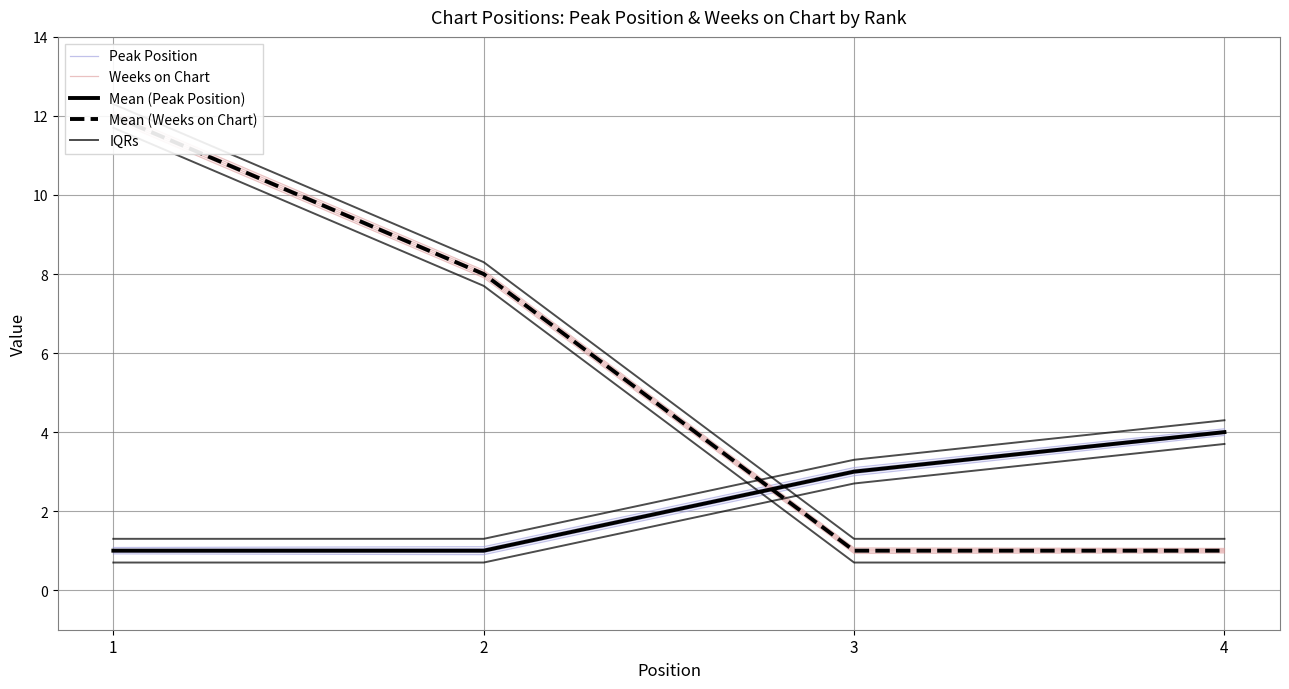

Which series has the largest range (max minus min)?

Weeks on Chart